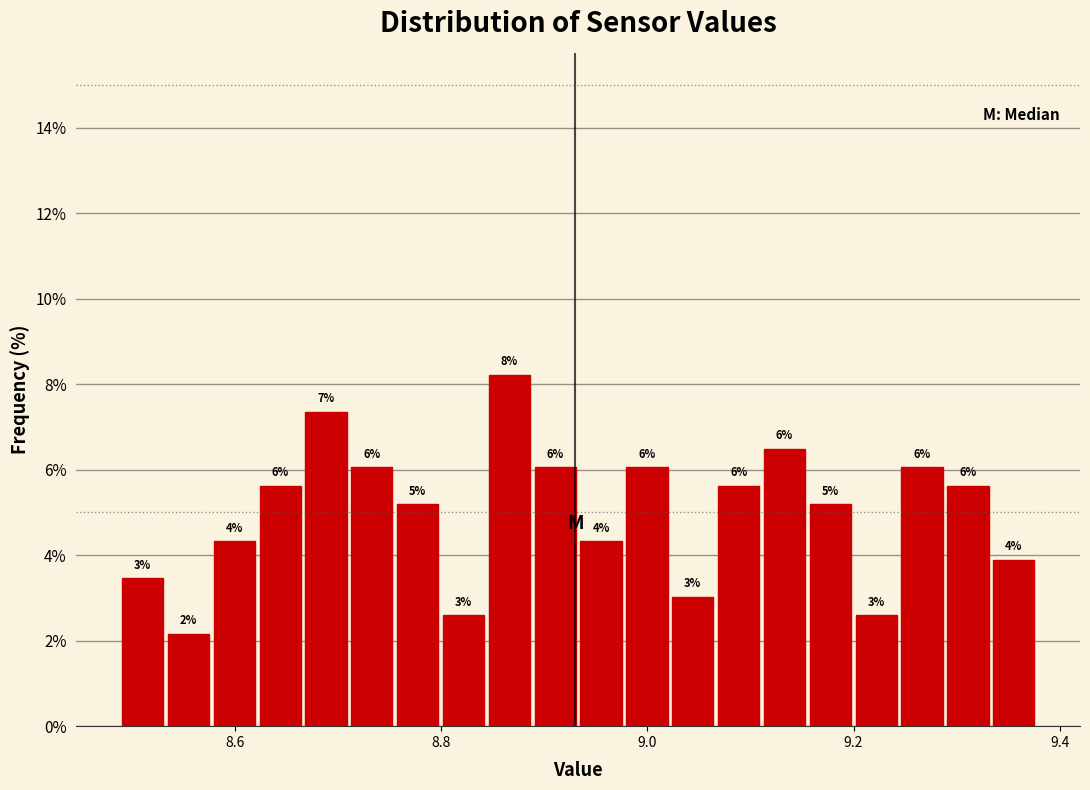

Read against the x-axis, roughly where is the centre of the tallest bar?

8.86